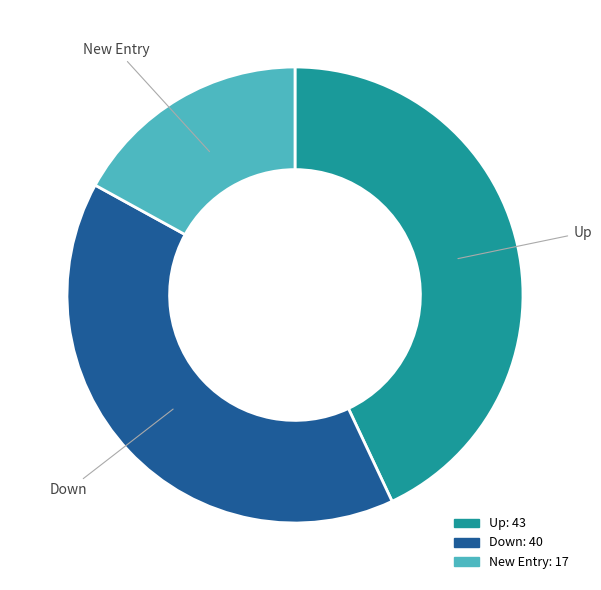

How many segments does this pie chart have?

3